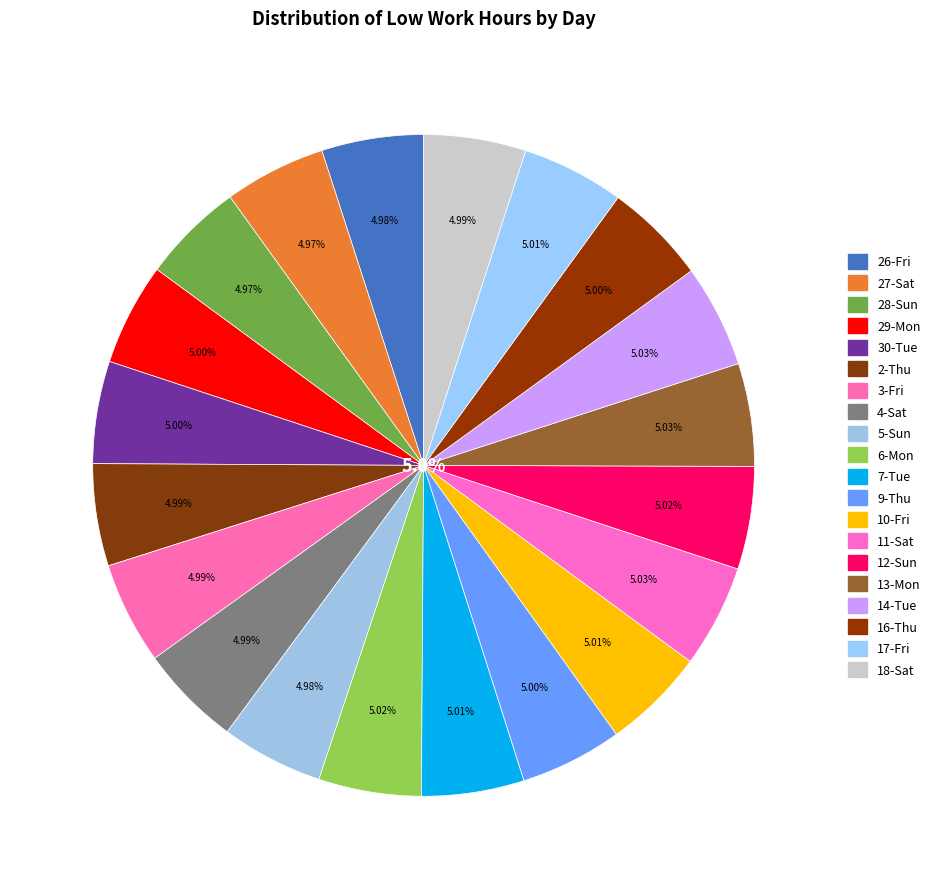

How many slices are in this pie chart?

20